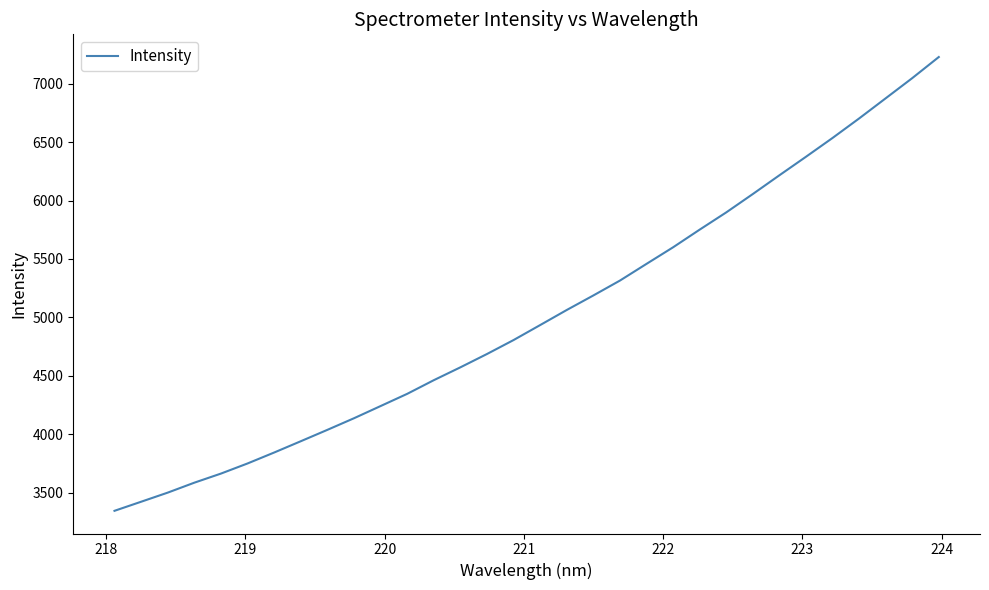

What is the minimum value shown in the chart?

3344.7